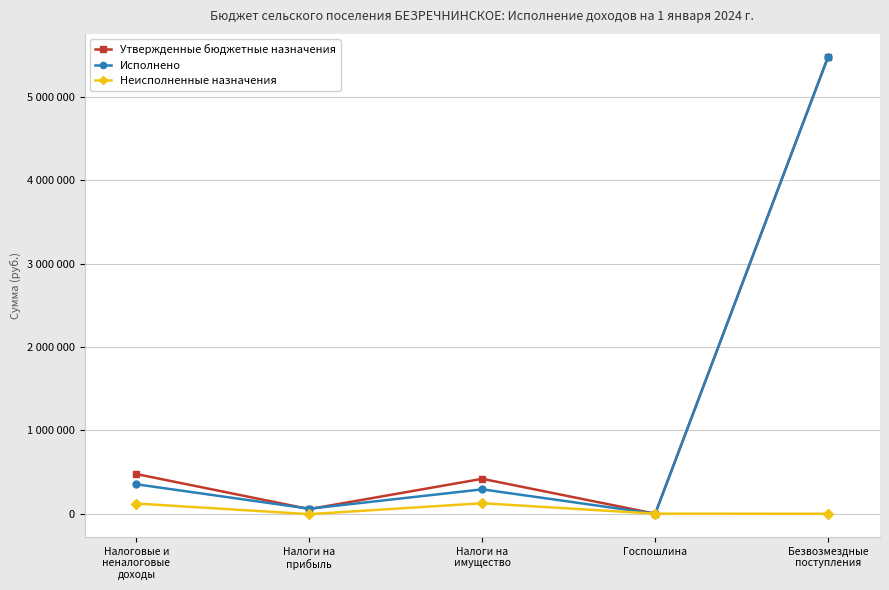

What are all the series names shown in the legend?

Утвержденные бюджетные назначения, Исполнено, Неисполненные назначения